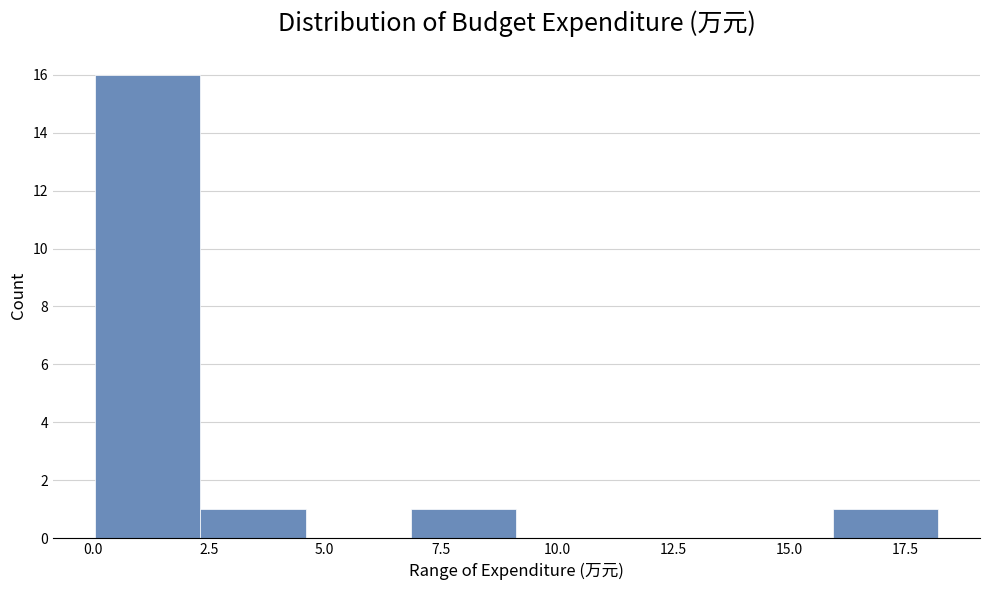

What is the height of the bar covering 16.0 to 18.0 on the x-axis? Neither the bar edges nor the heights are printed on the chart, so give them approximately, as read against the axes.

1